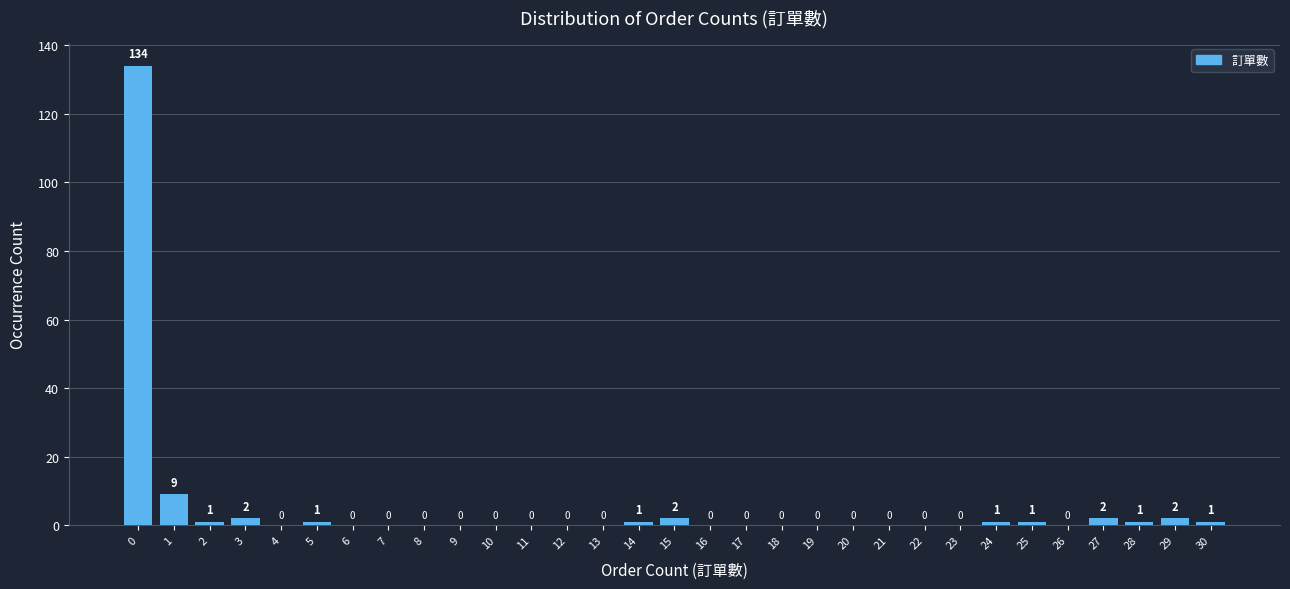

Reading left to right, list all the values displayed in this chart.

0=134	1=9	2=1	3=2	4=0	5=1	6=0	7=0	8=0	9=0	10=0	11=0	12=0	13=0	14=1	15=2	16=0	17=0	18=0	19=0	20=0	21=0	22=0	23=0	24=1	25=1	26=0	27=2	28=1	29=2	30=1